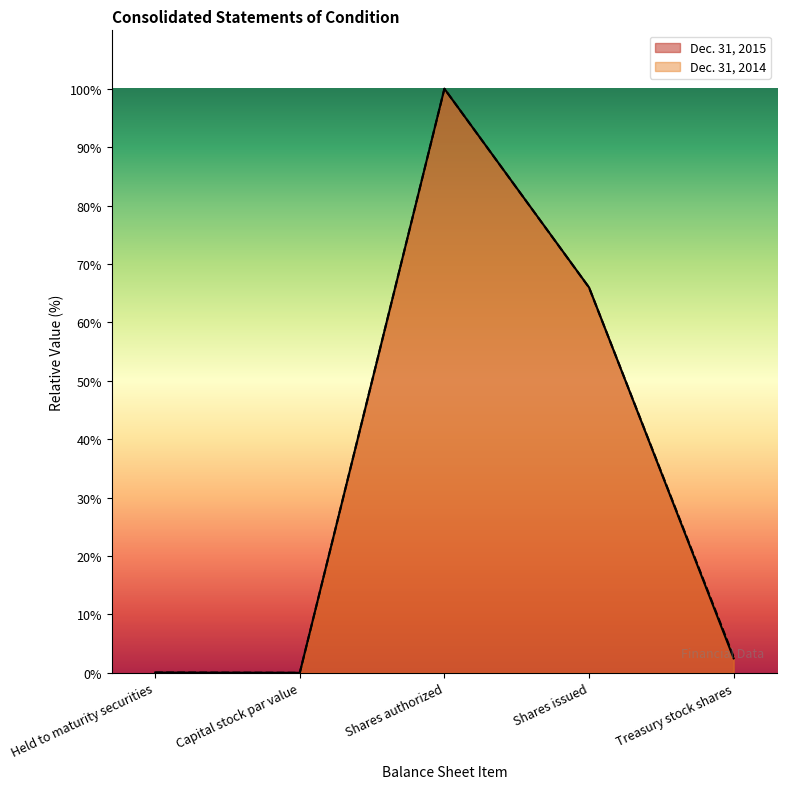

Rank the series at Shares issued from highest to lowest value.

Dec. 31, 2015, Dec. 31, 2014